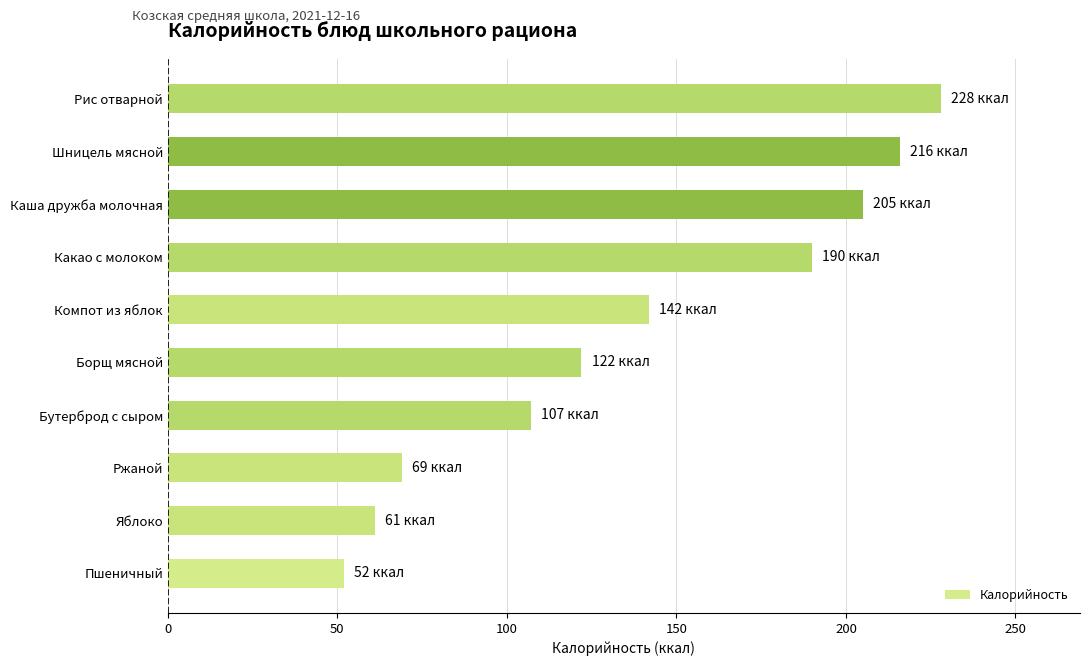

List the labels in order of value, largest first.

Рис отварной, Шницель мясной, Каша дружба молочная, Какао с молоком, Компот из яблок, Борщ мясной, Бутерброд с сыром, Ржаной, Яблоко, Пшеничный